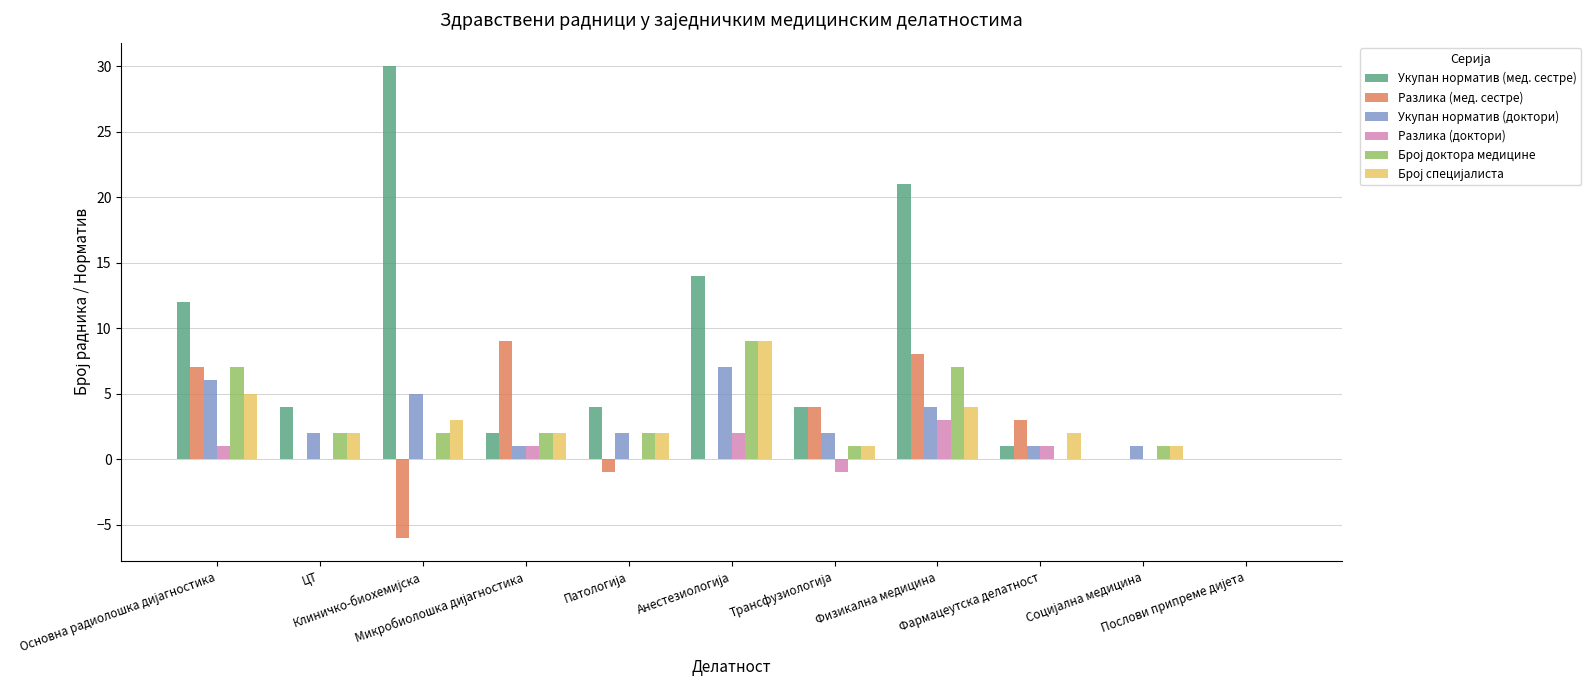

How many data points does each series have?

11